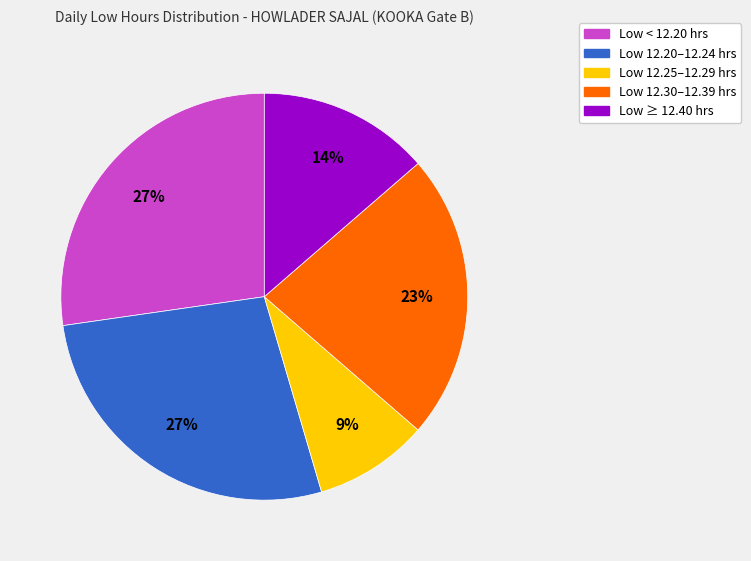

Is there a majority slice in this chart?

No